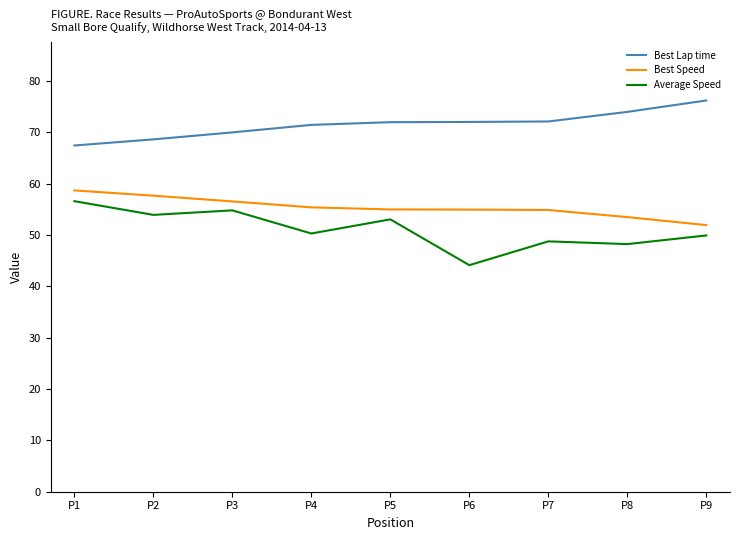

The Average Speed series shows 21.4 at P9. True or false?

False